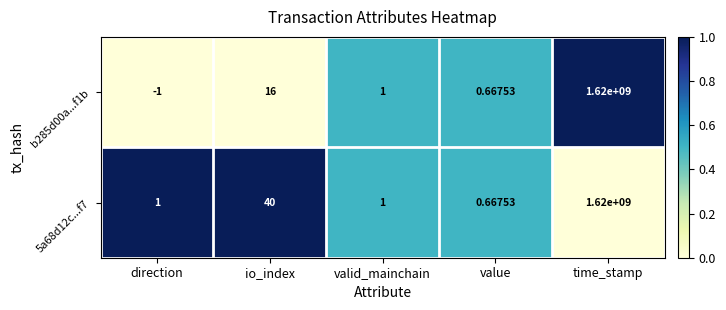

Is the value of b285d00a...f1b at direction greater than the value of 5a68d12c...f7 at time_stamp?

No